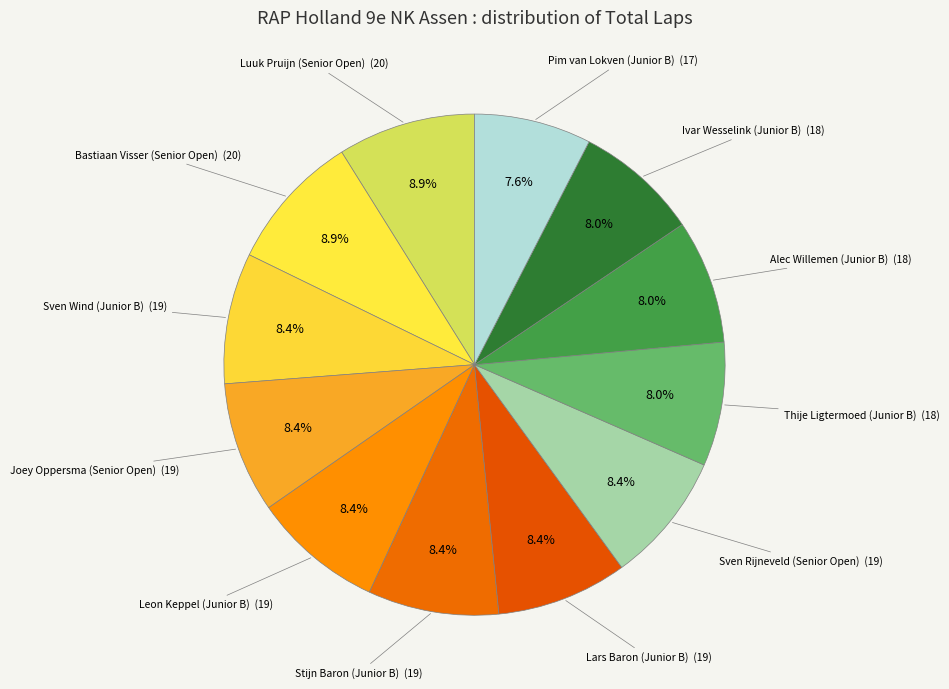

Count the number of slices in the pie.

12